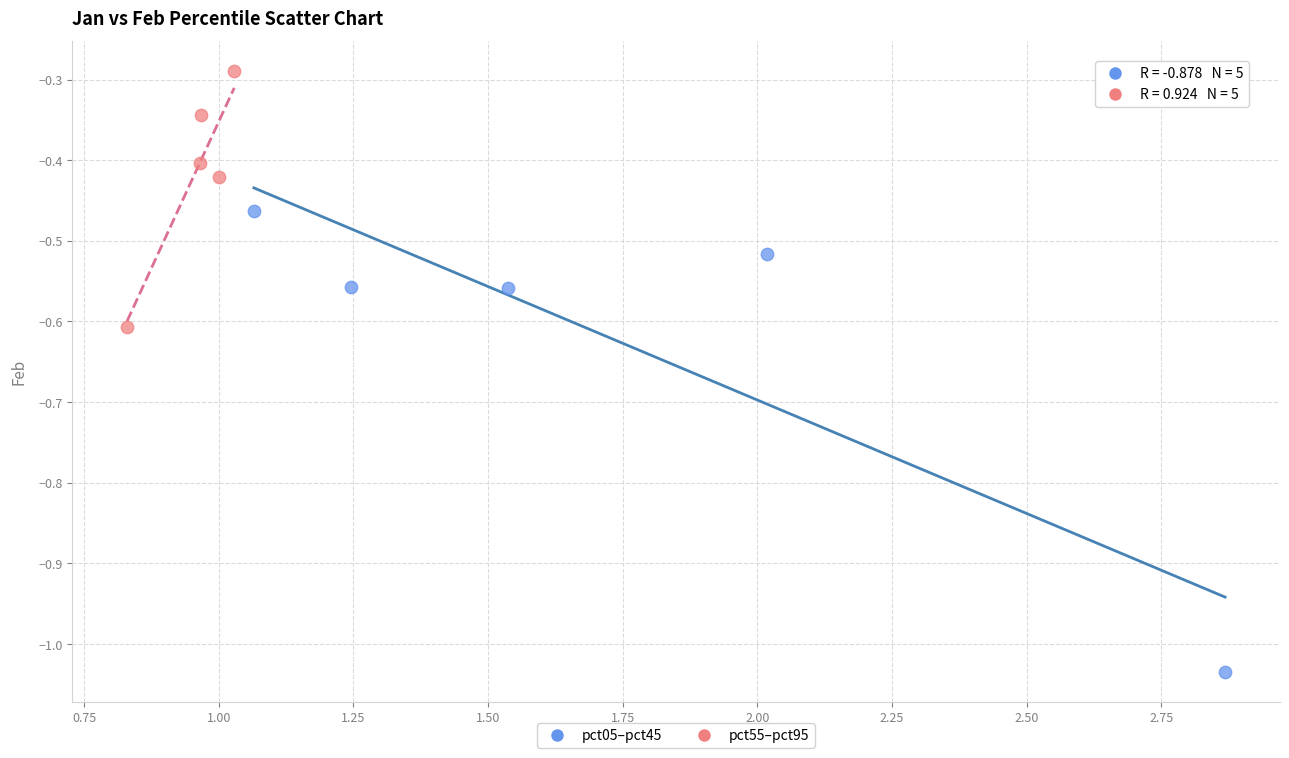

Which series contains the highest Y value?

pct55–pct95